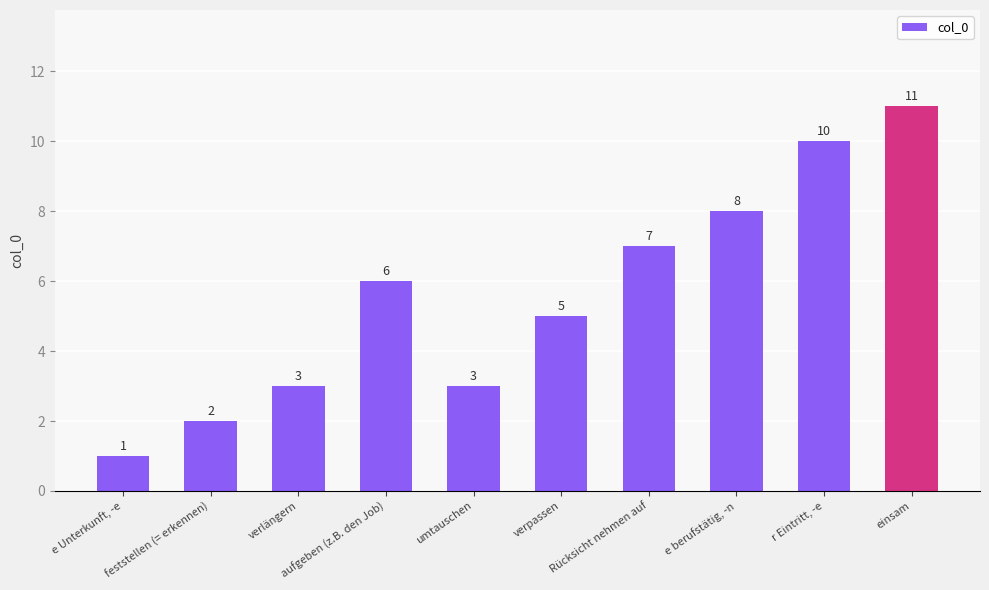

What is the difference between the second highest and minimum values?

9